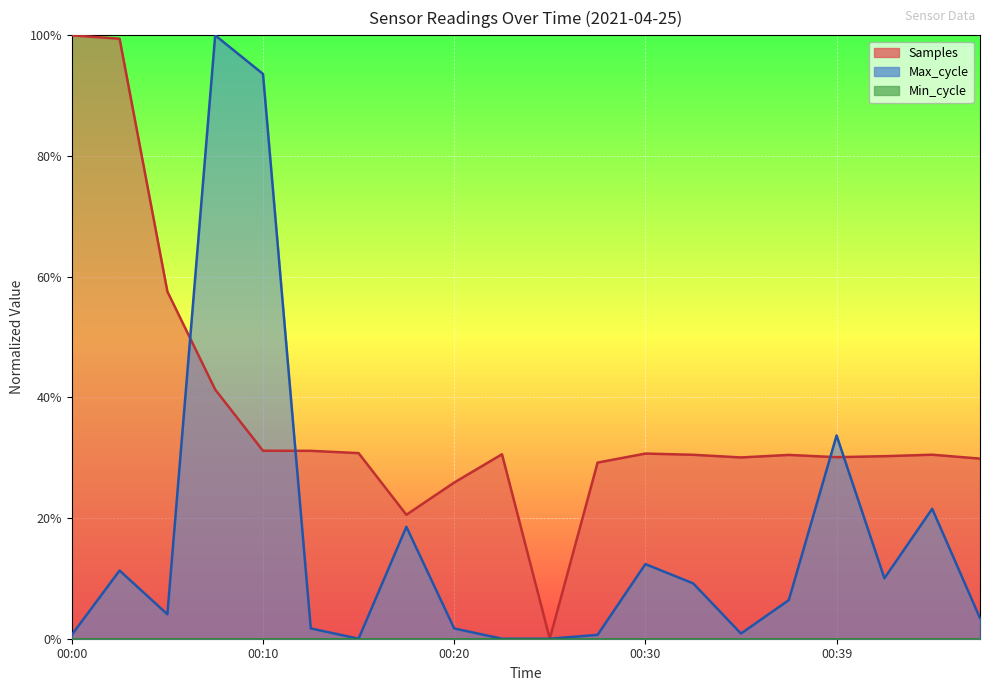

Does the chart display data point markers on the line(s)?

No